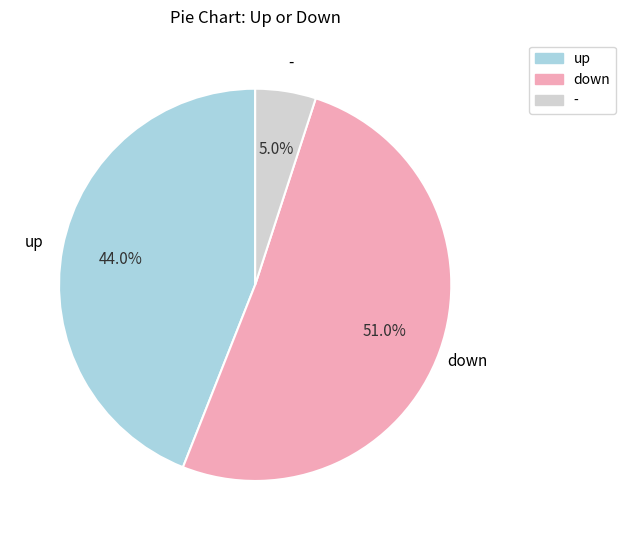

Which category has the biggest portion of the pie?

down